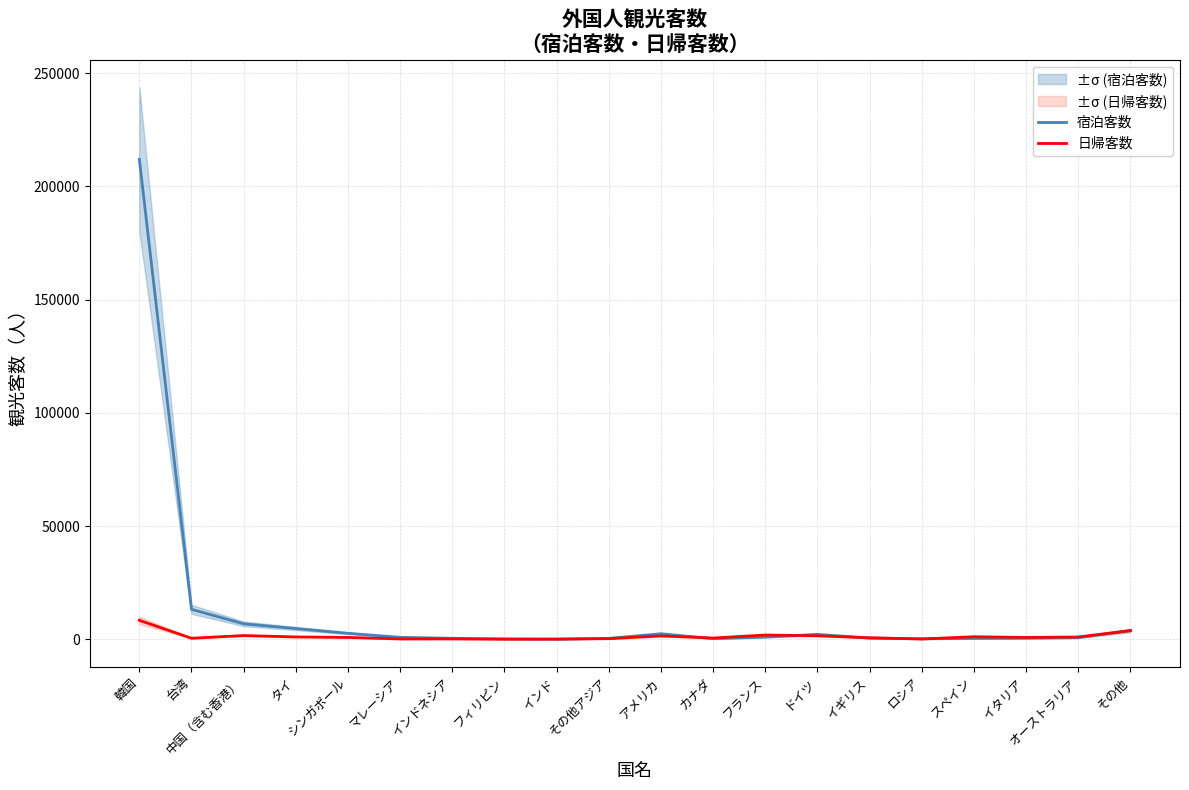

Reading left to right, list all the values displayed in this chart.

宿泊客数: 211969	13205	6812	4734	2630	839	418	142	13	384	2432	260	946	2152	483	202	354	460	683	3823
日帰客数: 8375	440	1635	1025	805	129	147	31	70	256	1473	542	1860	1546	665	101	1115	789	1000	3831